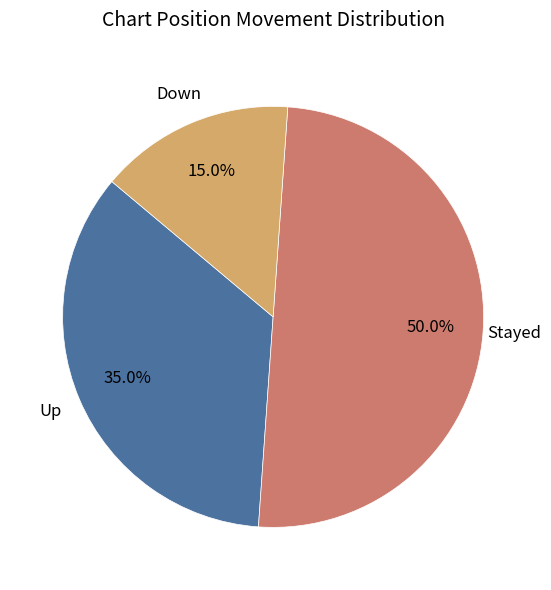

How many slices are in this pie chart?

3